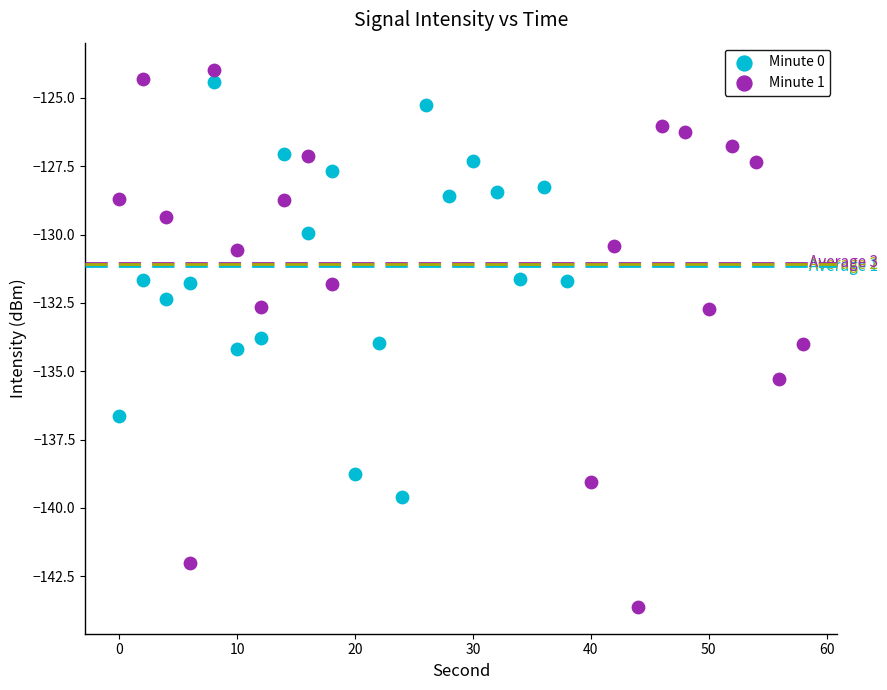

Which series has the largest Y range (max minus min)?

Minute 1